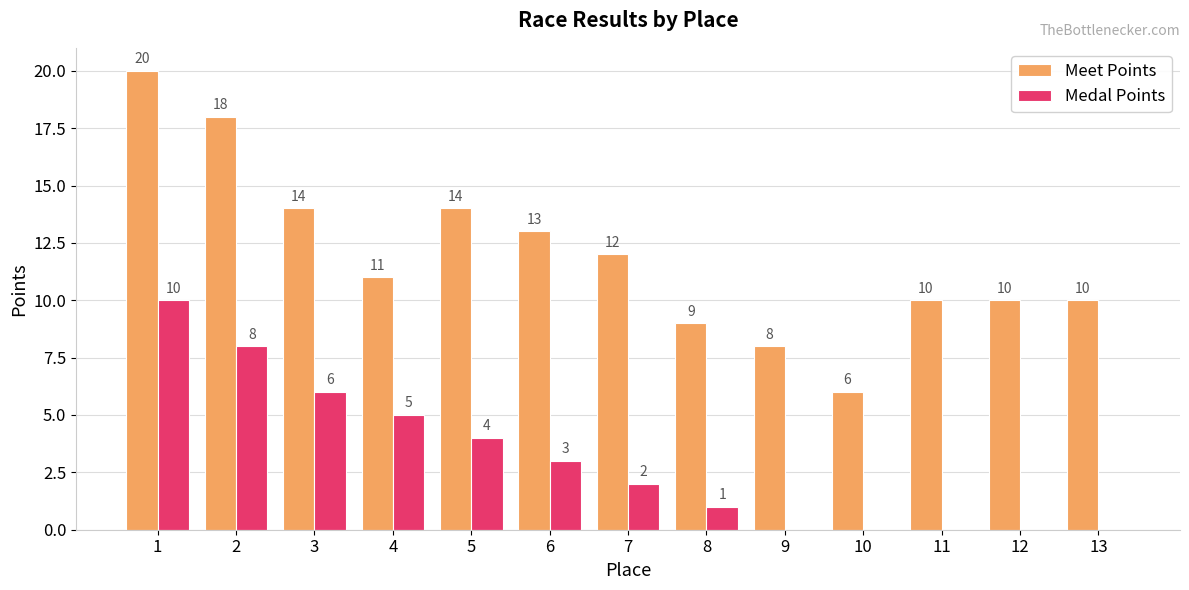

What is the sum of all Meet Points values?

155